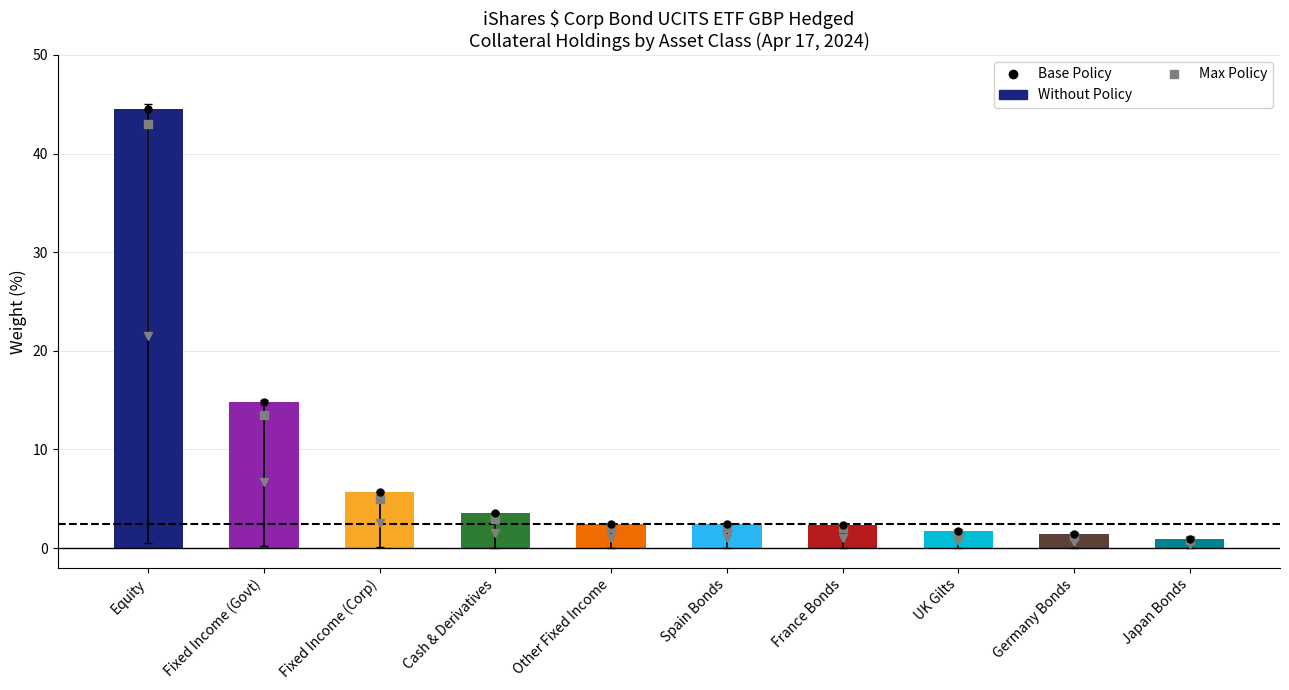

What is the difference between the maximum and minimum values?

43.6